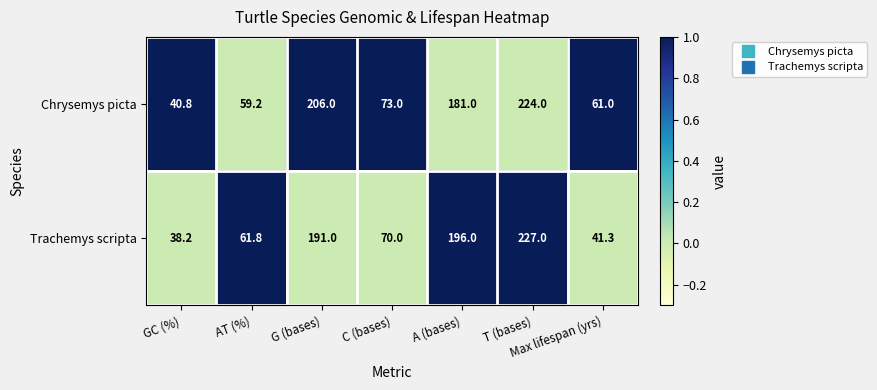

The value of Chrysemys picta at AT (%) is 59.2. True or false?

True